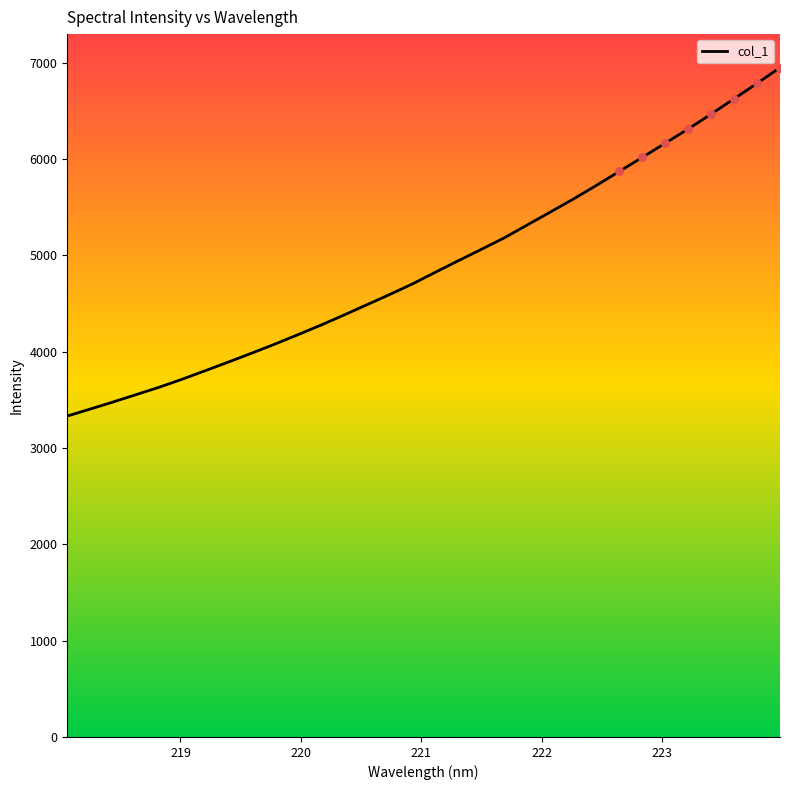

What is the smallest value displayed?

3331.0